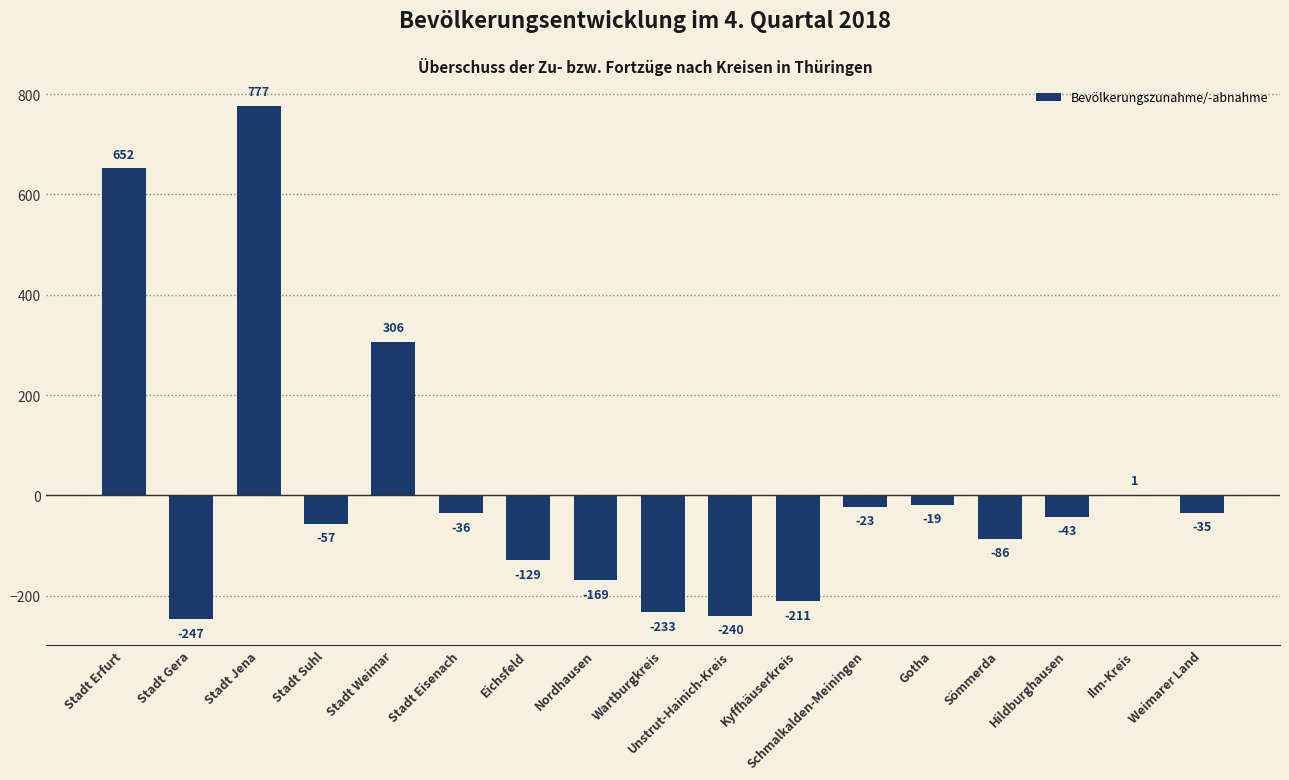

The chart shows a value of -169 at Nordhausen. True or false?

True